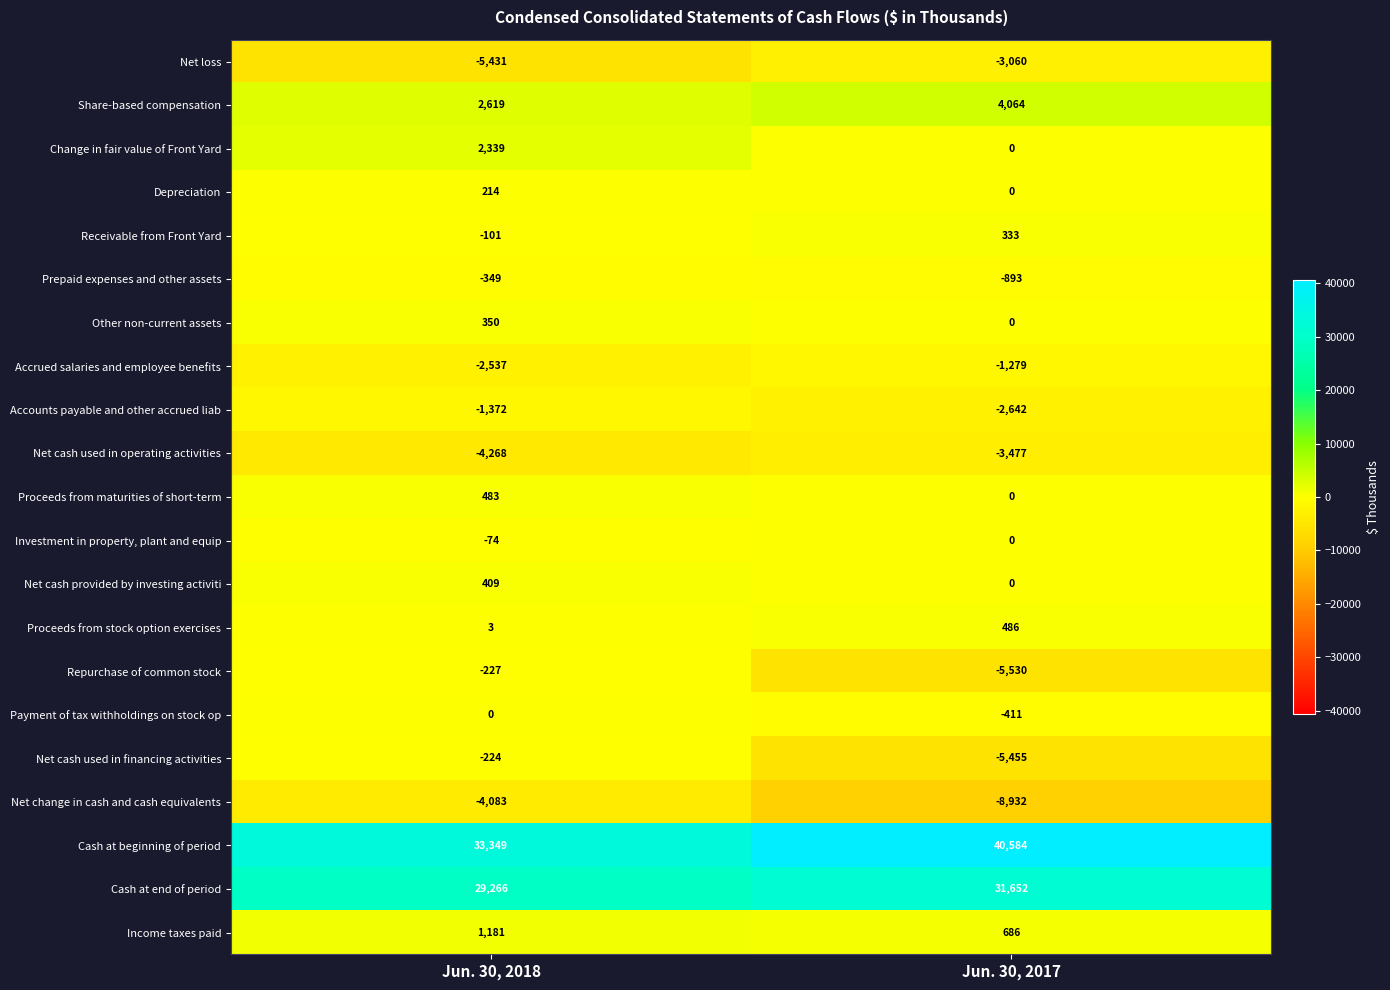

What is the spread (max minus min) of values at Jun. 30, 2018?

38780